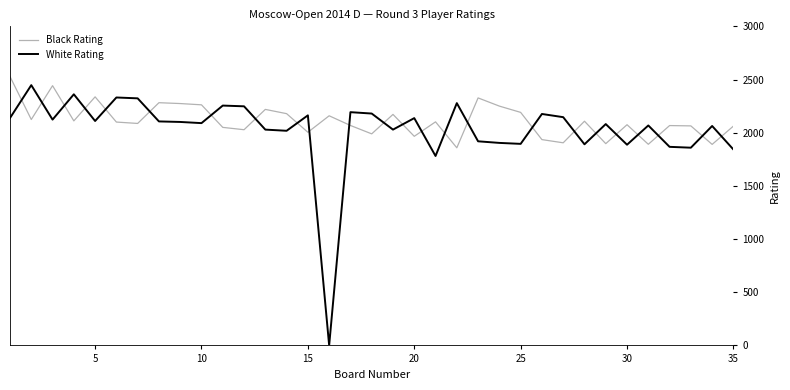

True or false: Black Rating has more than 0 interior local peaks.

True